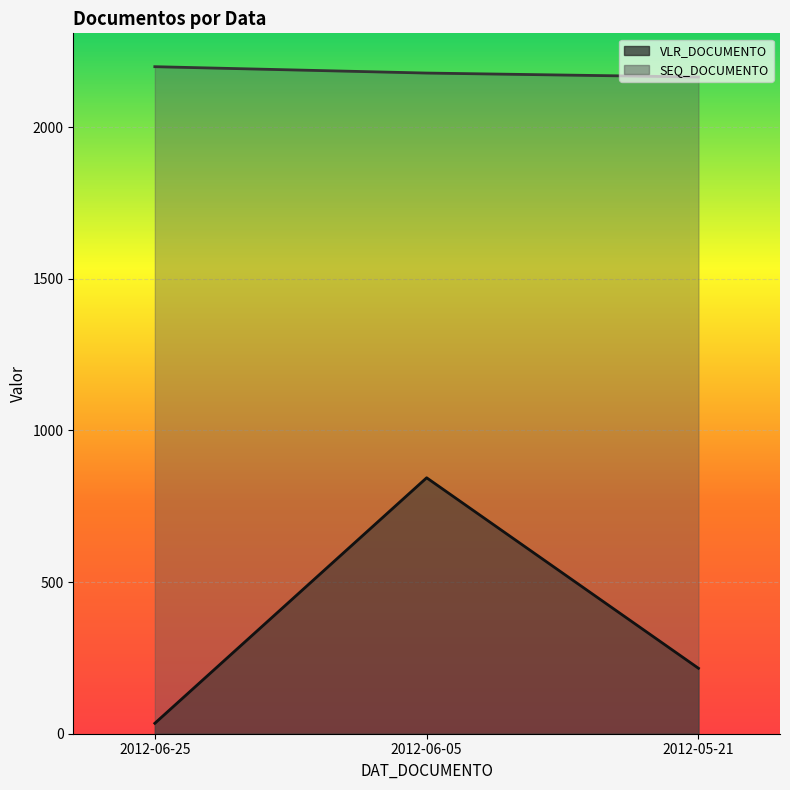

How many SEQ_DOCUMENTO values are between 2165 and 2199?

3